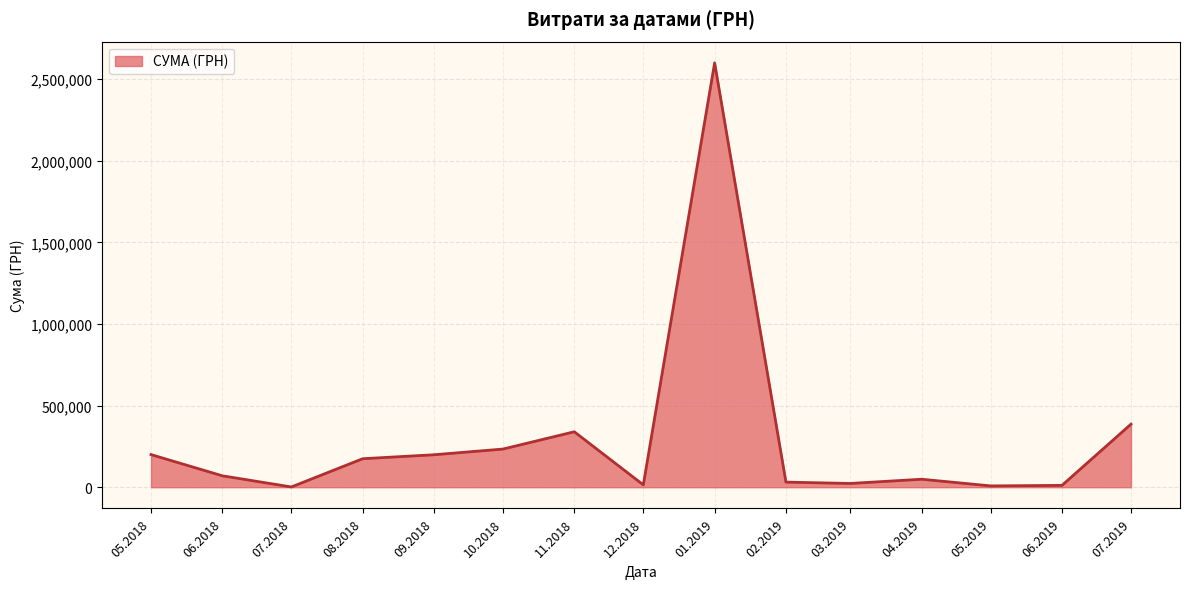

Is it true that the value at 08.2018 is 174615.6?

True